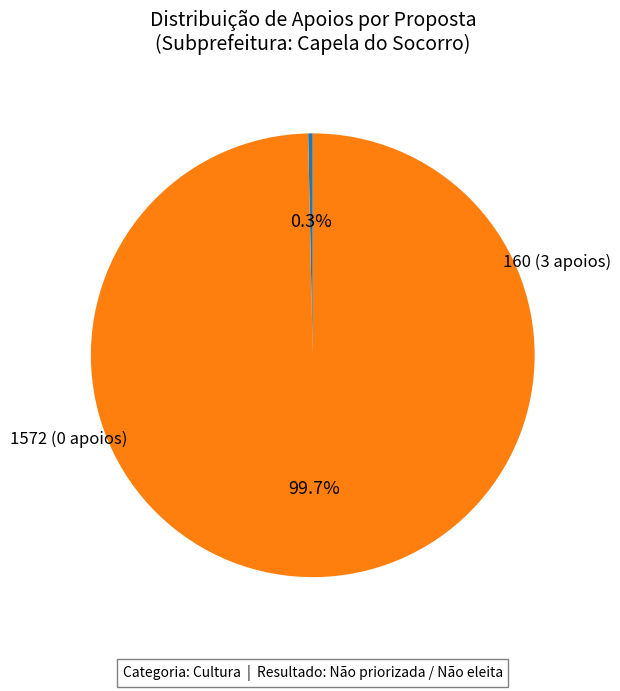

Is there a majority slice in this chart?

Yes